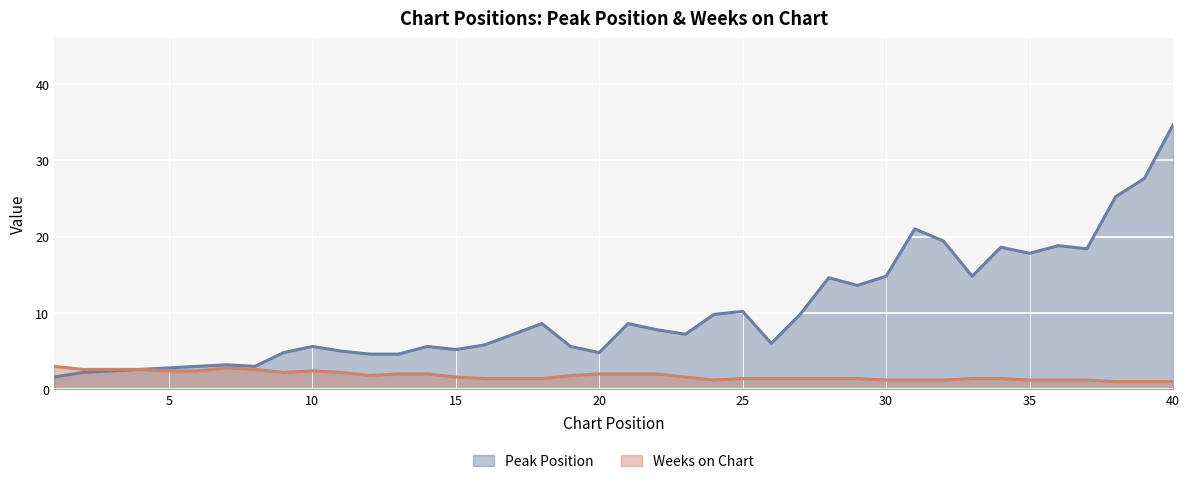

Rank the series at 40 from highest to lowest value.

Peak Position, Weeks on Chart